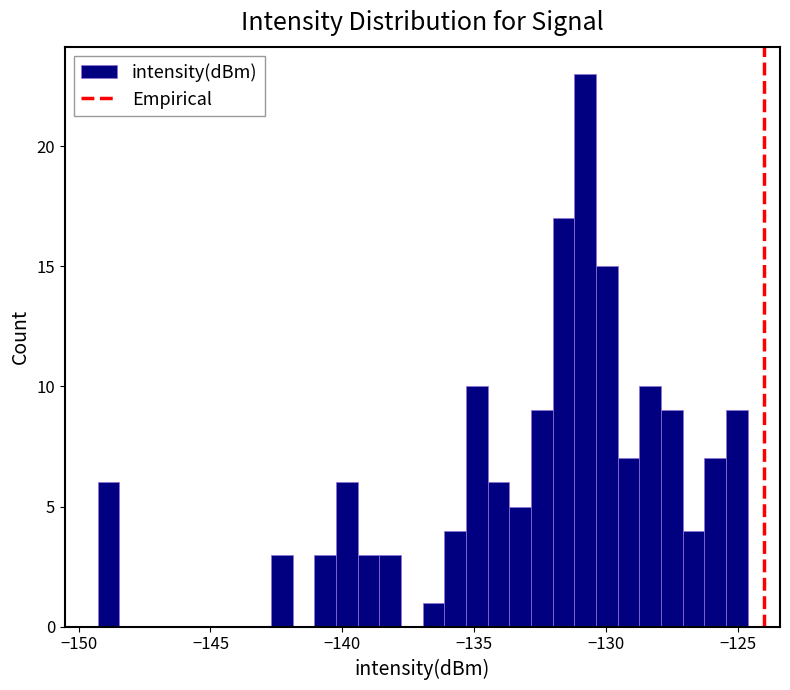

Around what value on the x-axis is the tallest bar? Give the approximate position of its centre, as read against the axis.

-131.0